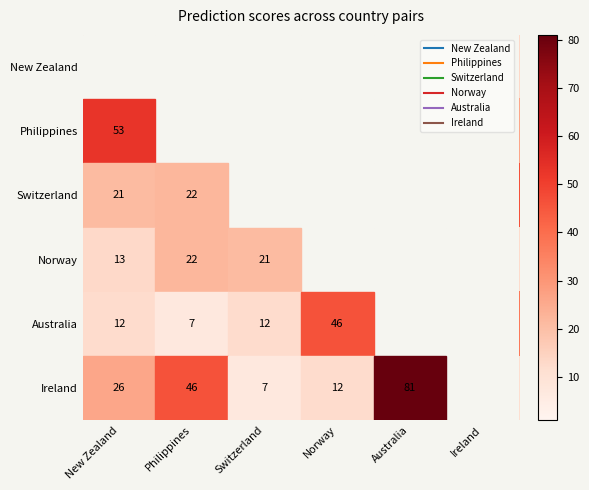

True or false: Australia has a value of 12 at New Zealand.

True